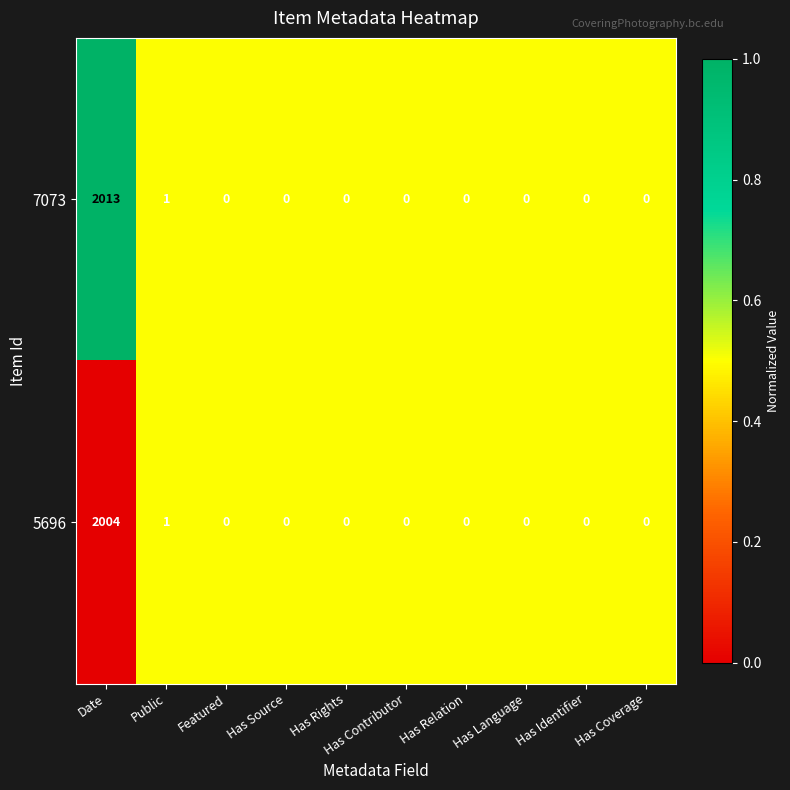

At which label is 7073 closest to 1006?

Public